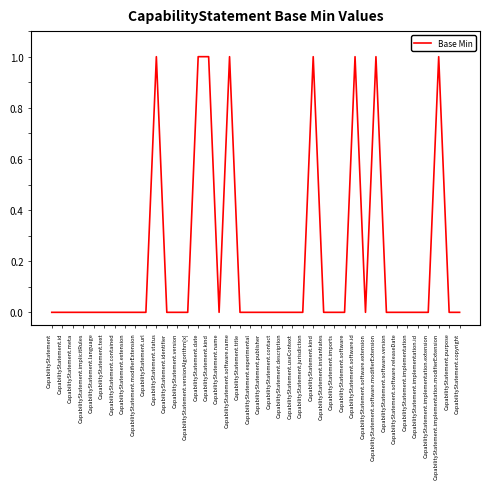

What is the difference between the maximum and minimum values?

1